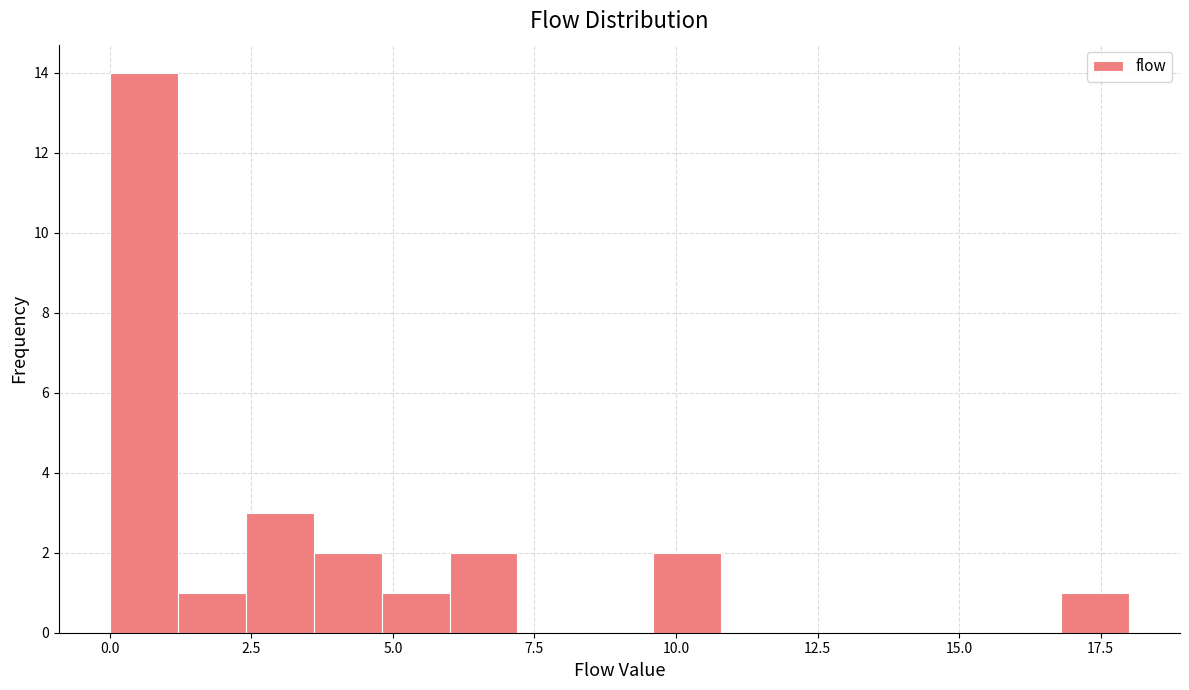

Around what value on the x-axis is the tallest bar? Give the approximate position of its centre, as read against the axis.

0.5